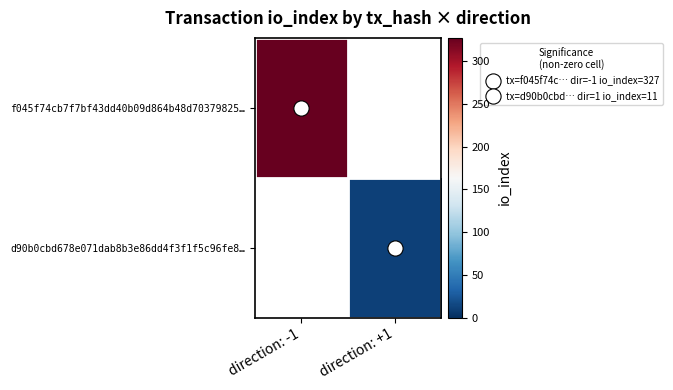

What is the minimum value shown in the chart?

11.0